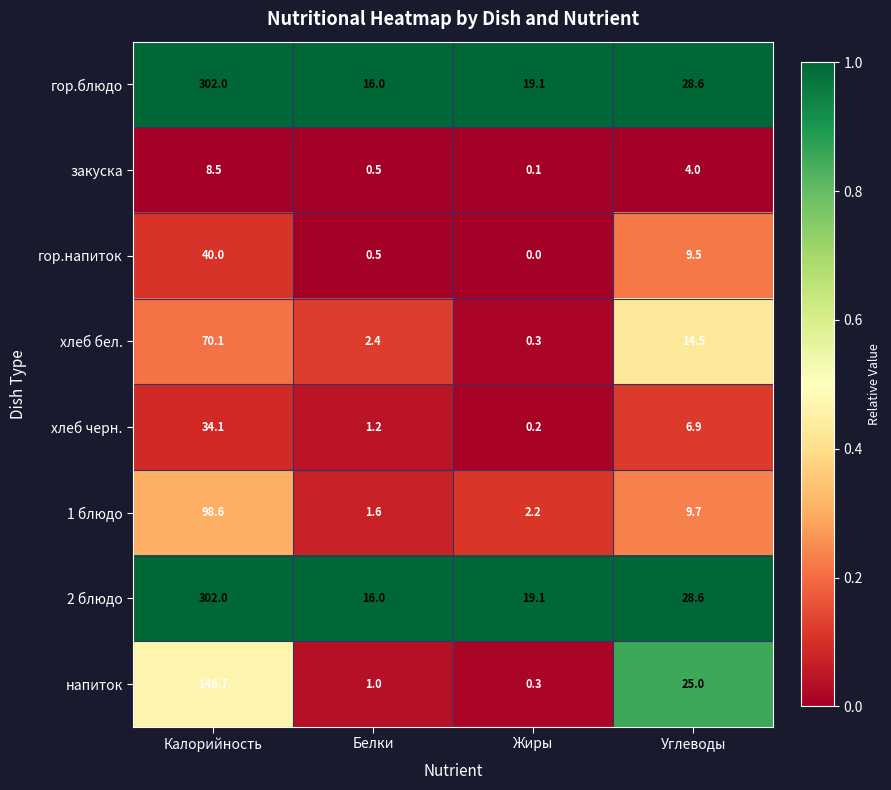

What is the total value across all series at Жиры?

41.3